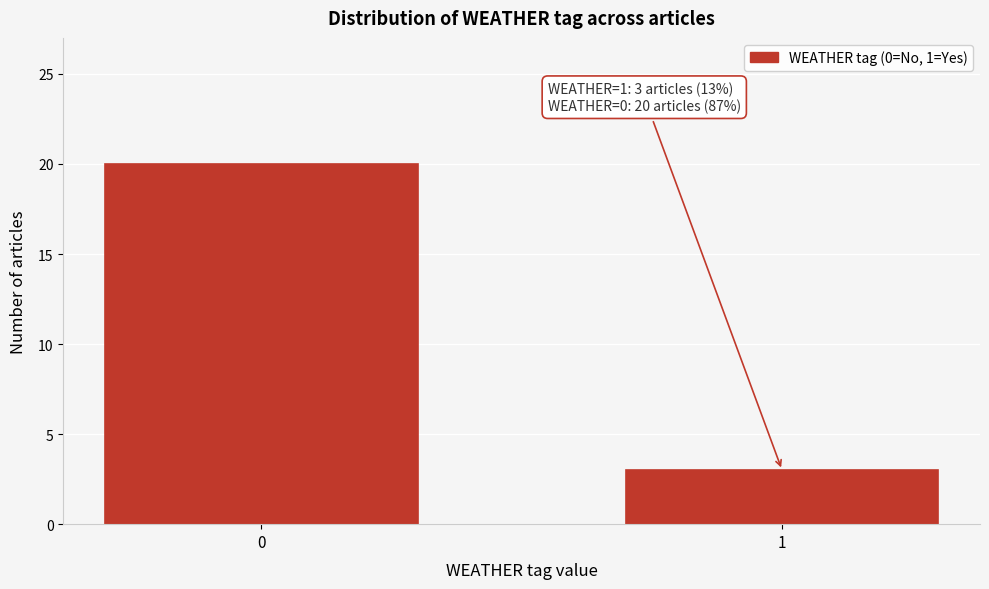

Reading left to right, what are all the values shown in this chart?

0=20	1=3